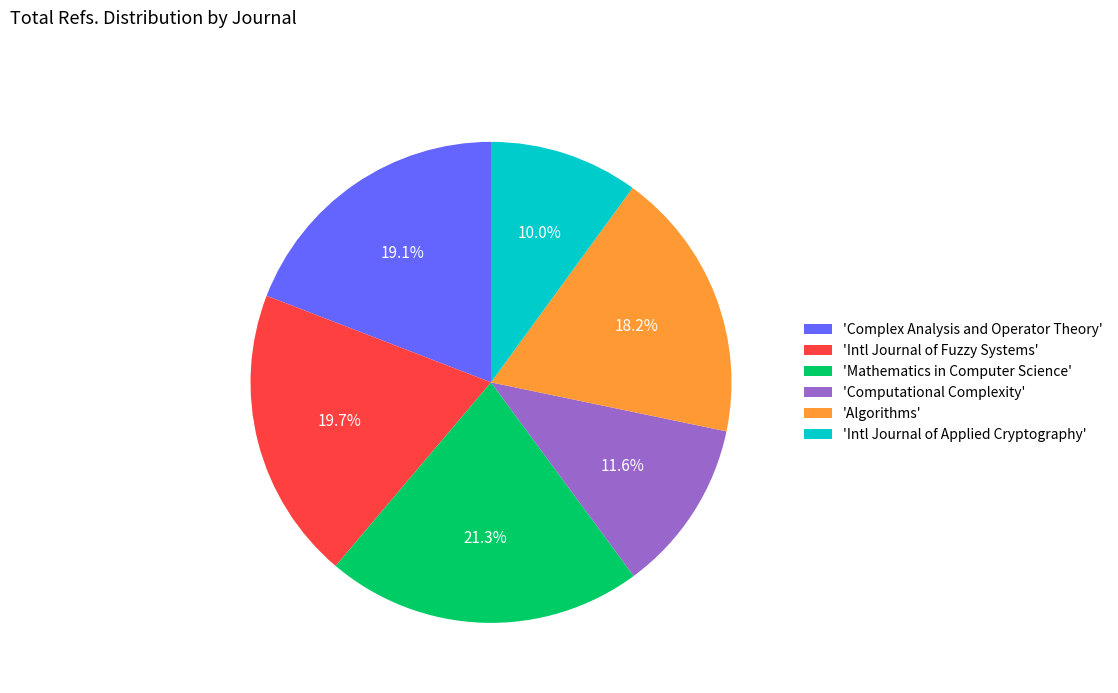

Does any single category account for the majority?

No